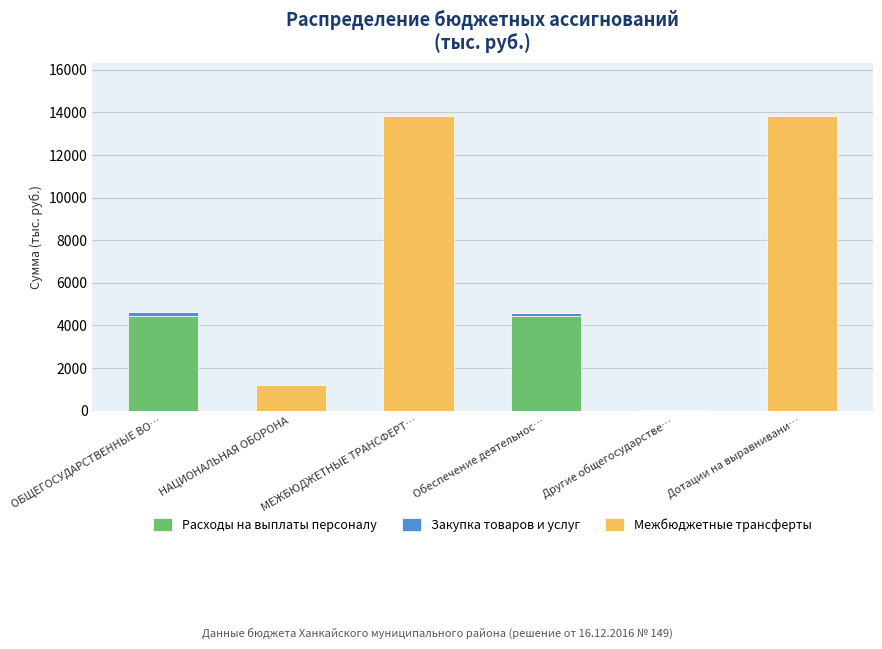

How many values in the Расходы на выплаты персоналу series exceed 0?

2